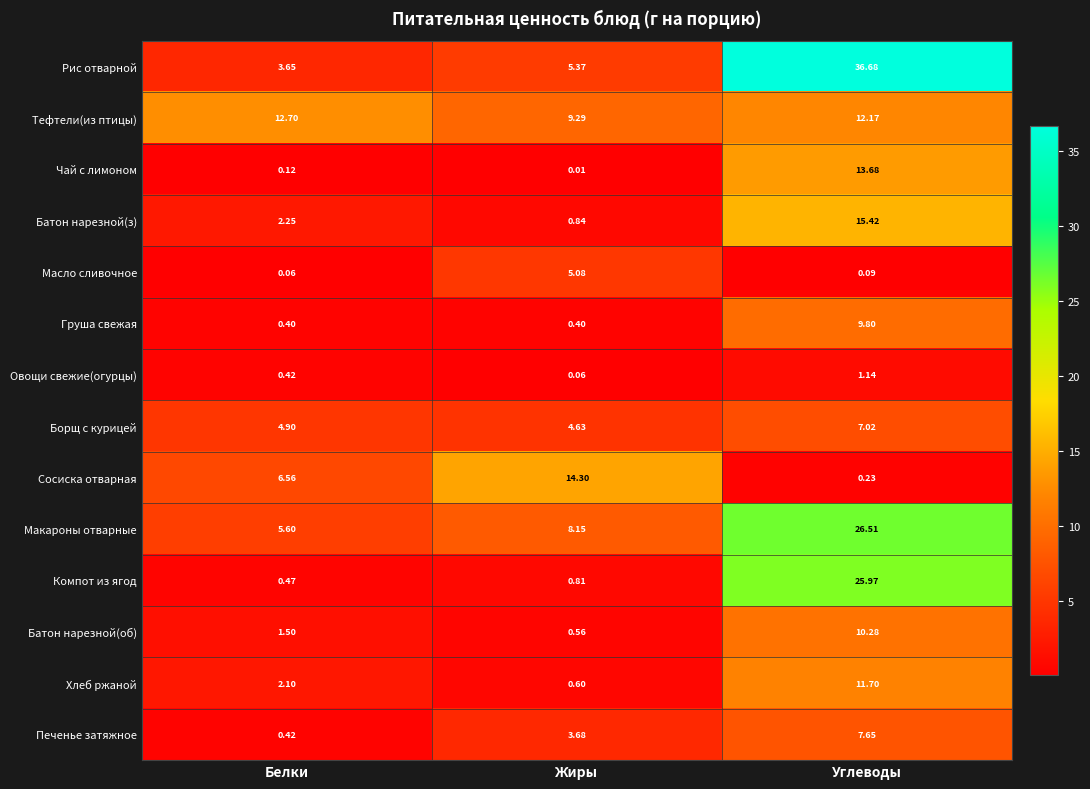

At which category does the chart reach its peak across all series?

Углеводы